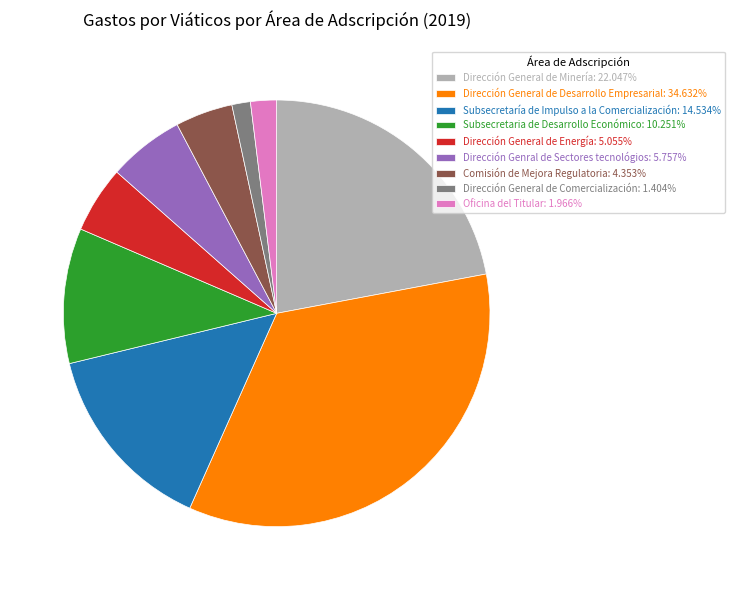

Rank the categories by value from lowest to highest.

Dirección General de Comercialización, Oficina del Titular, Comisión de Mejora Regulatoria, Dirección General de Energía, Dirección Genral de Sectores tecnológios, Subsecretaria de Desarrollo Económico, Subsecretaría de Impulso a la Comercialización, Dirección General de Minería, Dirección General de Desarrollo Empresarial